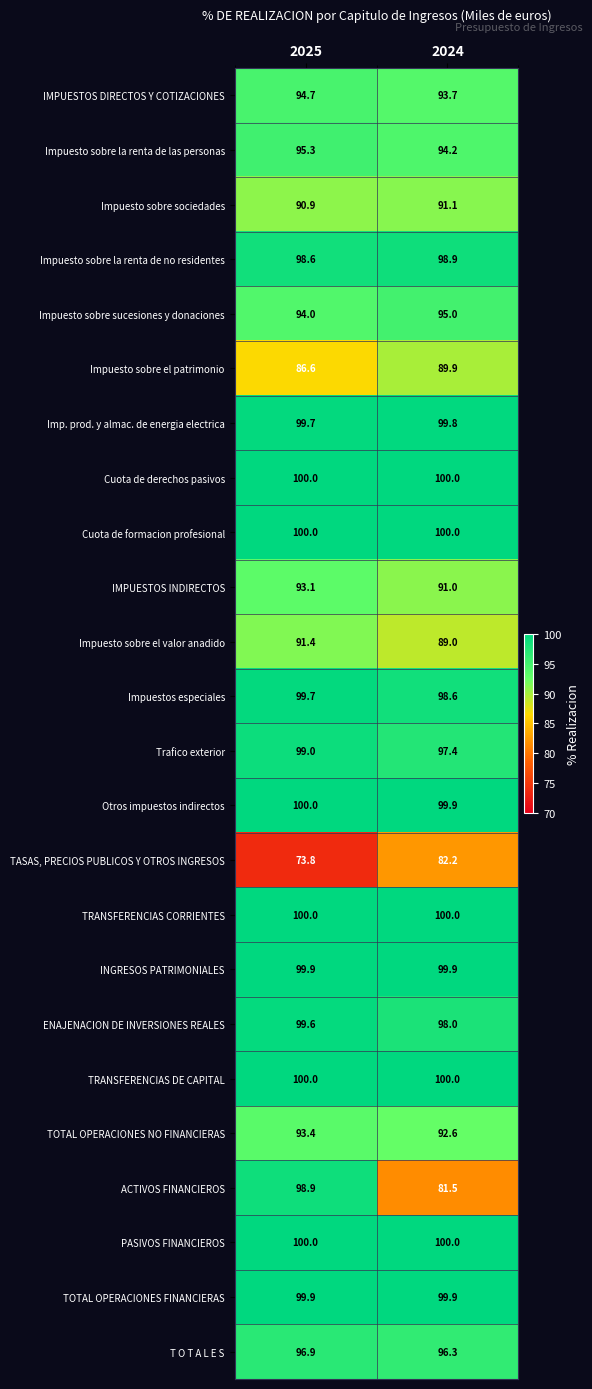

What is the total value across all series at 2024?

2288.9